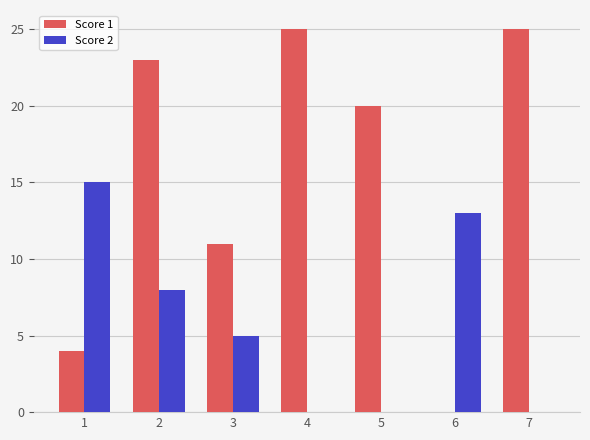

What is the sum of the Score 2 values at 1 and 6?

28